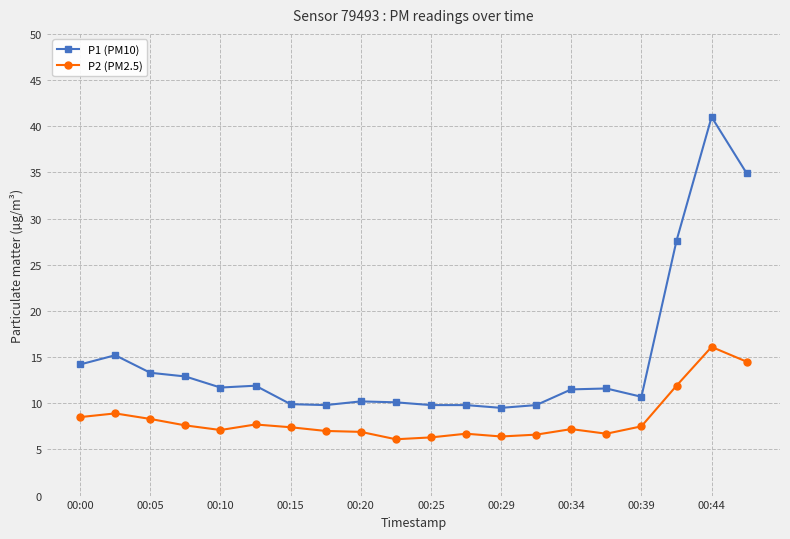

What is the minimum value for P2 (PM2.5)?

6.1